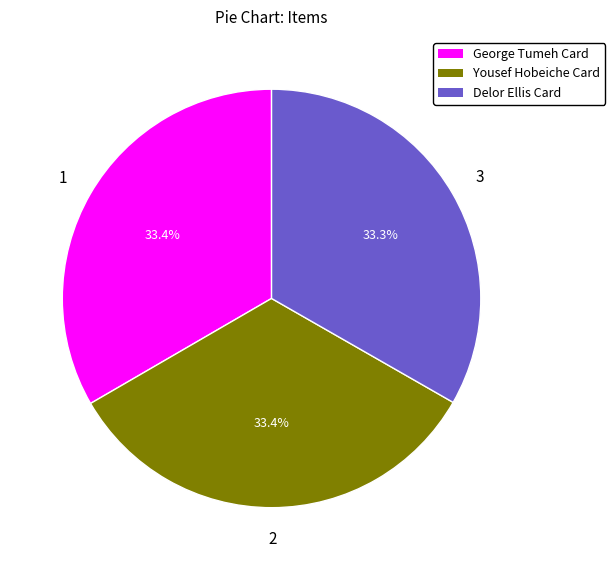

Does Delor Ellis Card account for over 50% of the chart?

No